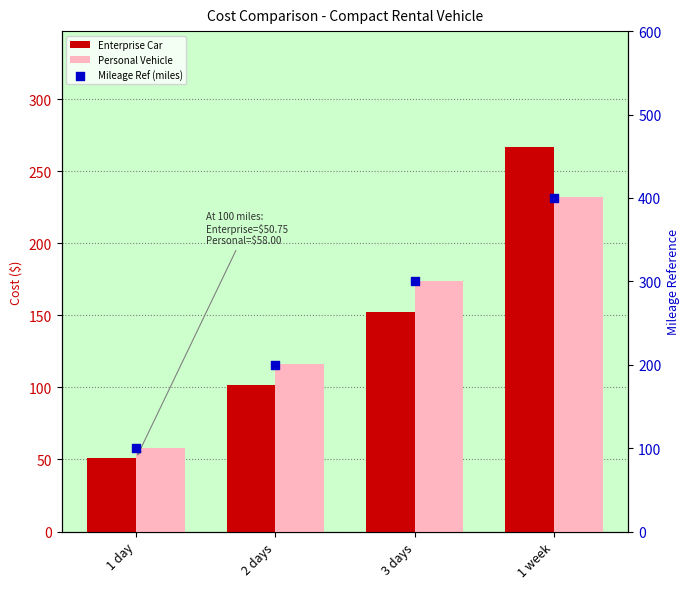

What are all the series names shown in the legend?

Enterprise Car, Personal Vehicle, Mileage Ref (miles)